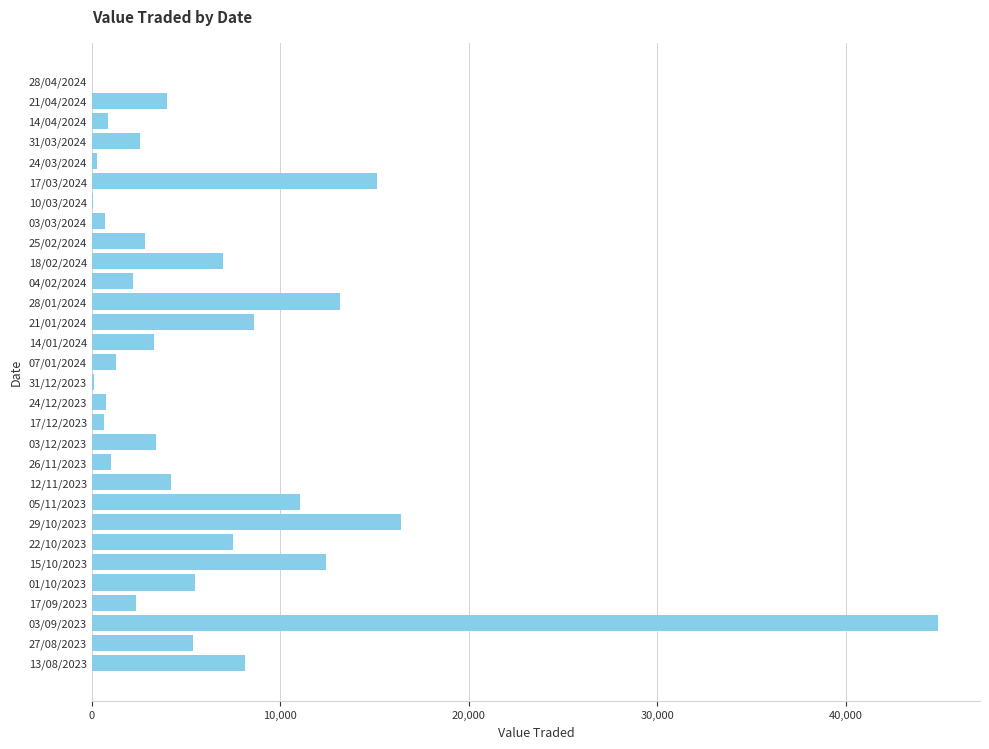

What is the change in value from 17/03/2024 to 27/08/2023?

-9778